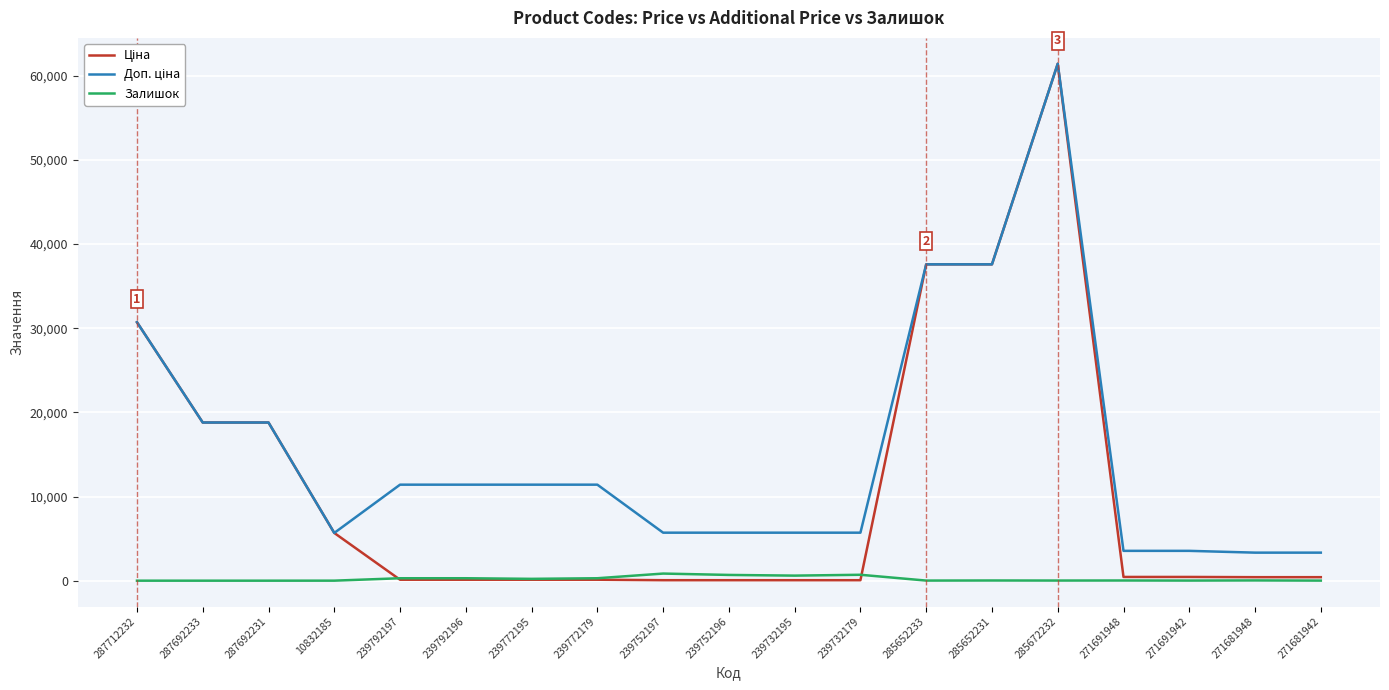

What is the maximum value shown in the chart?

61434.3